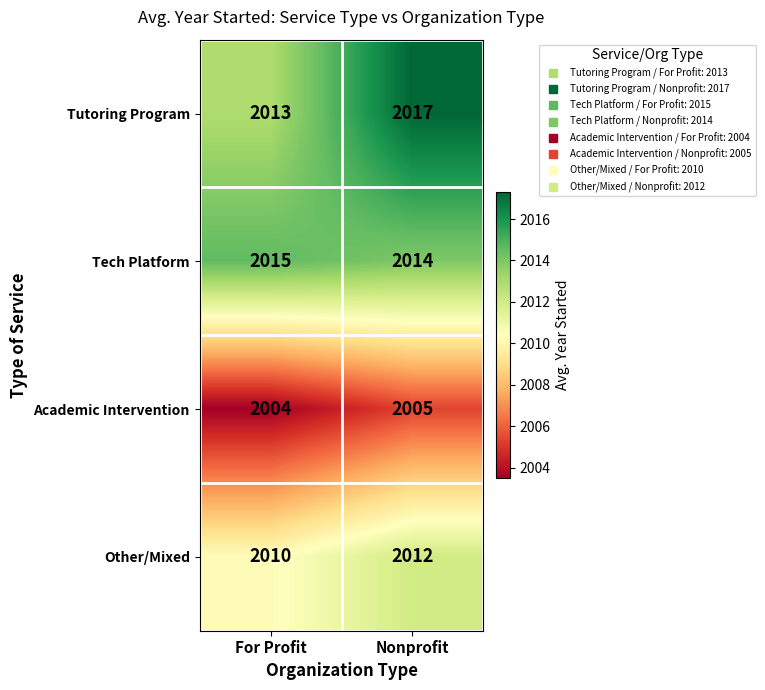

What is the maximum value shown in the chart?

2017